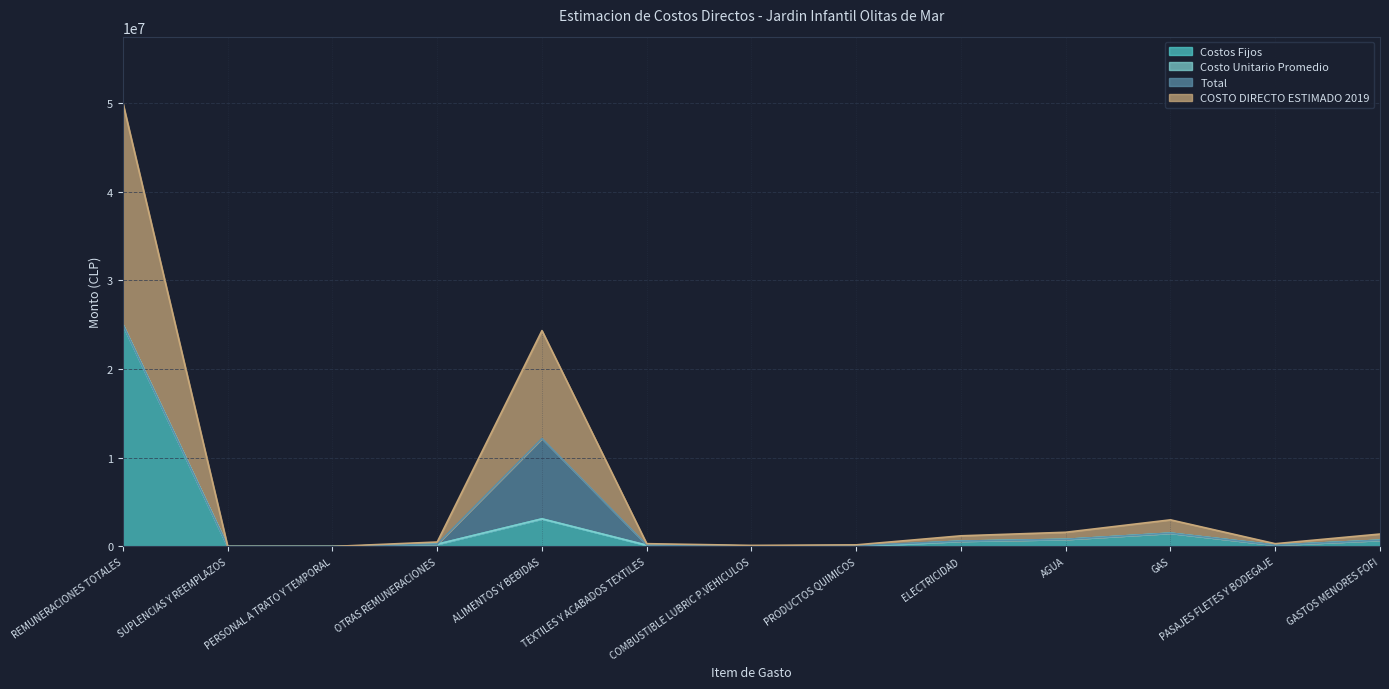

At which label does Costos Fijos reach its peak?

REMUNERACIONES TOTALES